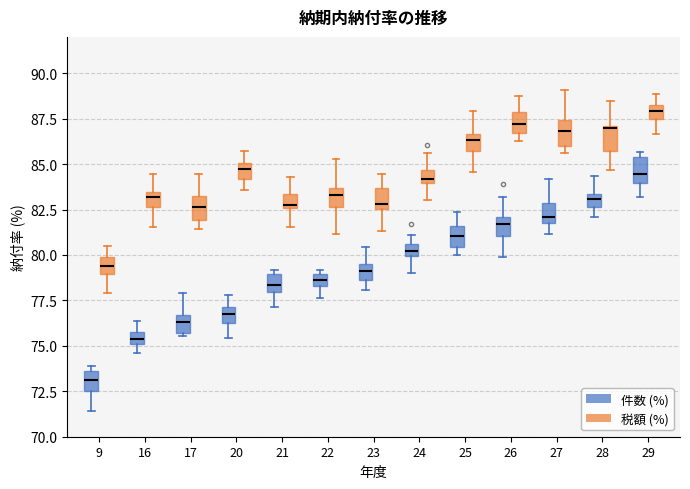

Which box's median line is the lowest?

9 (件数 (%))